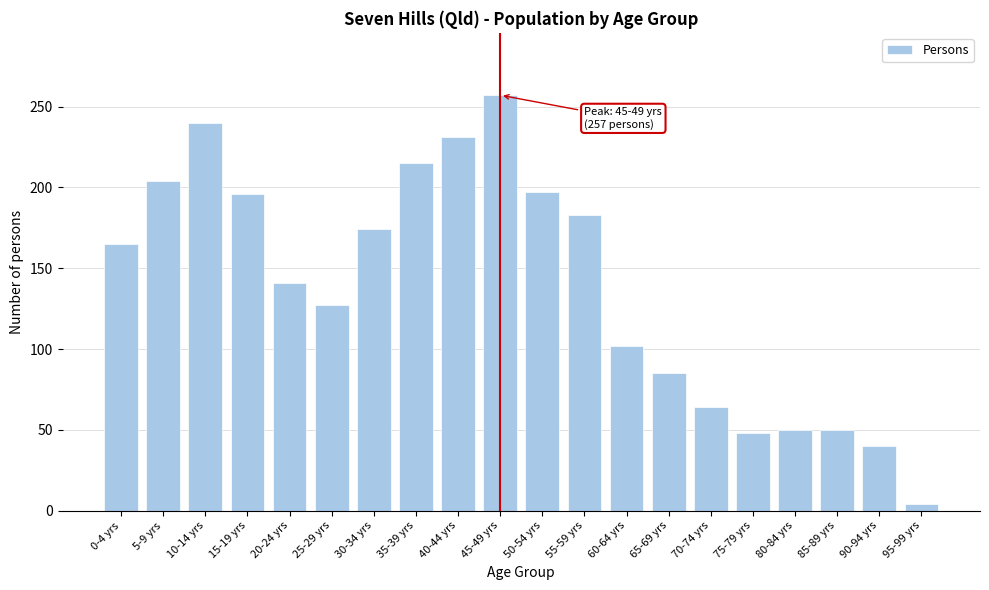

What is the label of the 10th bar from the left?

45-49 yrs